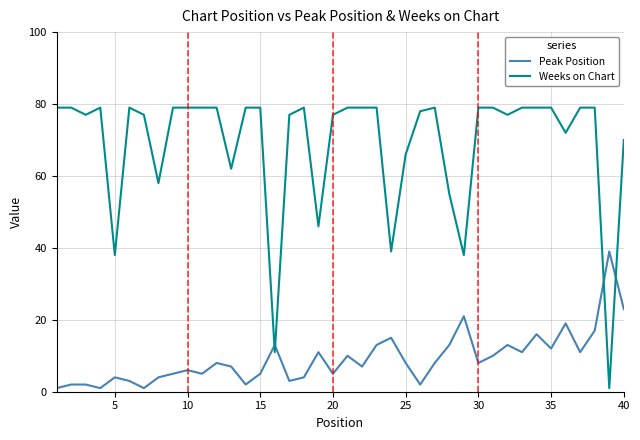

Reading left to right, transcribe all the data shown in this chart.

Peak Position: 1	2	2	1	4	3	1	4	5	6	5	8	7	2	5	13	3	4	11	5	10	7	13	15	8	2	8	13	21	8	10	13	11	16	12	19	11	17	39	23
Weeks on Chart: 79	79	77	79	38	79	77	58	79	79	79	79	62	79	79	11	77	79	46	77	79	79	79	39	66	78	79	55	38	79	79	77	79	79	79	72	79	79	1	70